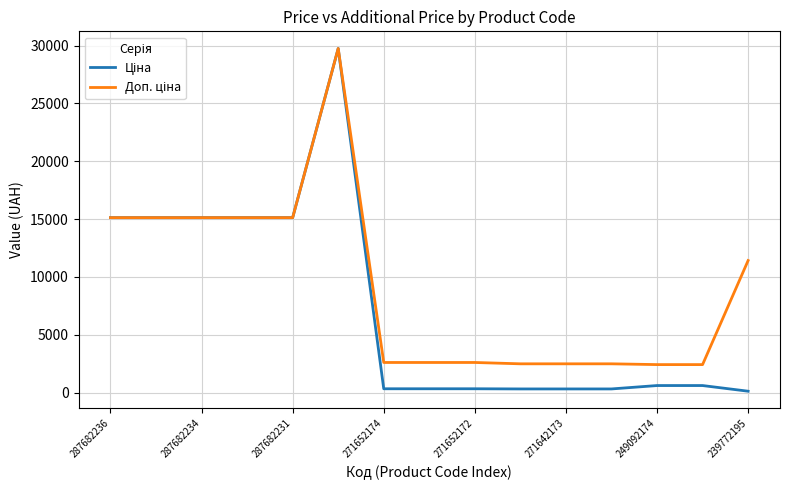

What is the maximum value shown in the chart?

29747.2